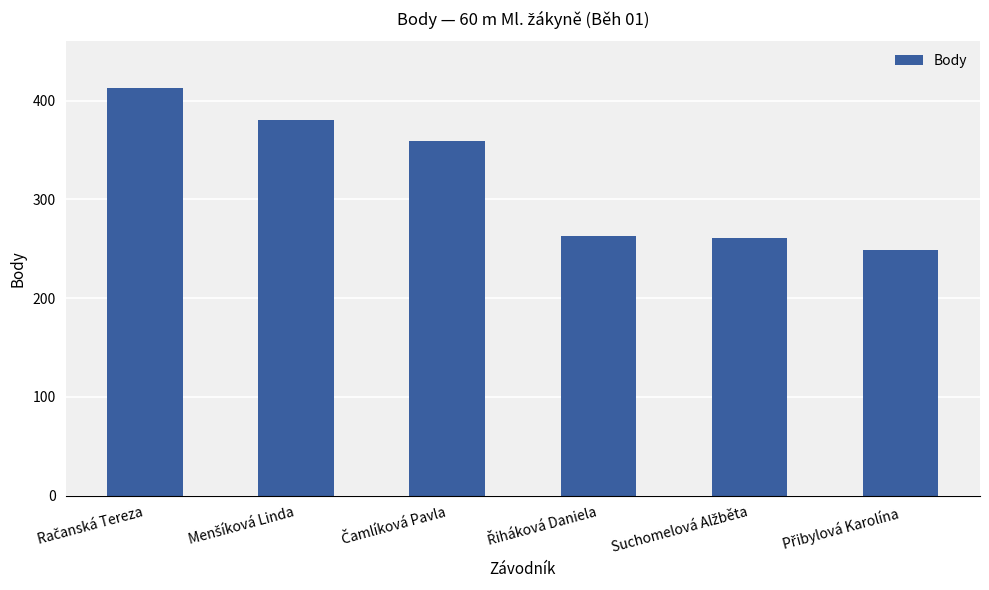

What is the maximum value shown in the chart?

413